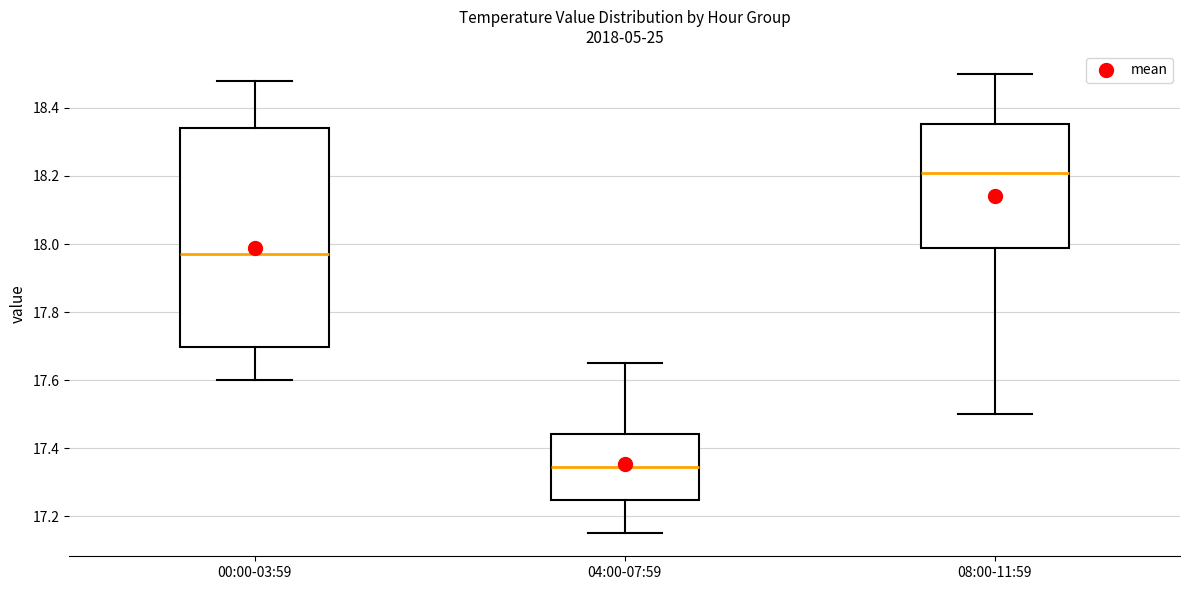

Where is the upper edge of the box for 00:00-03:59 on the y-axis? The values are not printed on the chart, so give them approximately, as read against the axis.

18.34